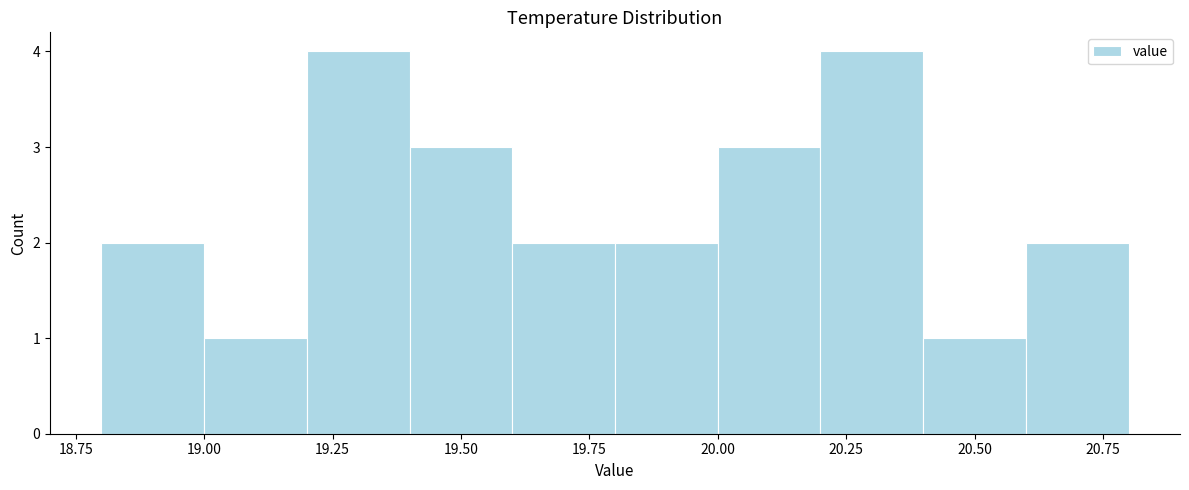

Reading left to right, list every bar in this chart as the range it spans on the x-axis followed by its height. The values are not printed on the chart, so give them approximately, as read against the axis.

18.8 to 19.0: 2
19.0 to 19.2: 1
19.2 to 19.4: 4
19.4 to 19.6: 3
19.6 to 19.8: 2
19.8 to 20.0: 2
20.0 to 20.2: 3
20.2 to 20.4: 4
20.4 to 20.6: 1
20.6 to 20.8: 2